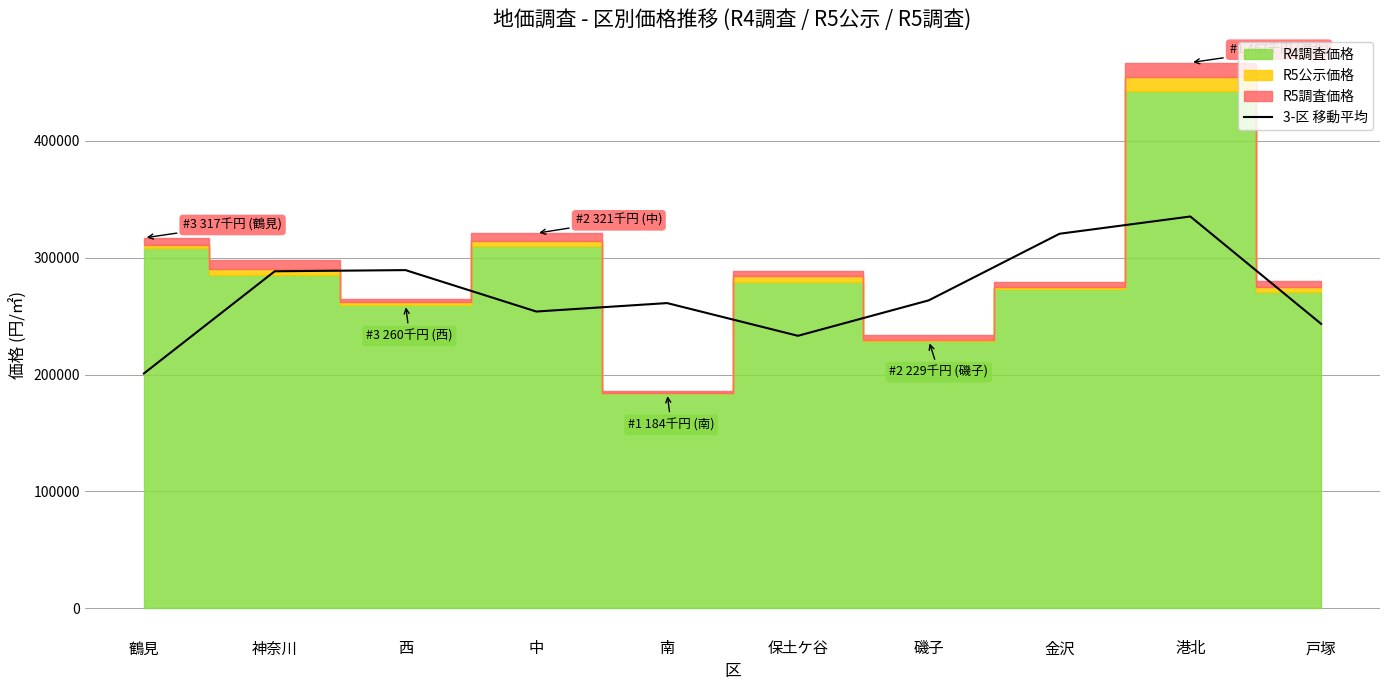

The chart shows a value of 432790.1 at 磯子. True or false?

False